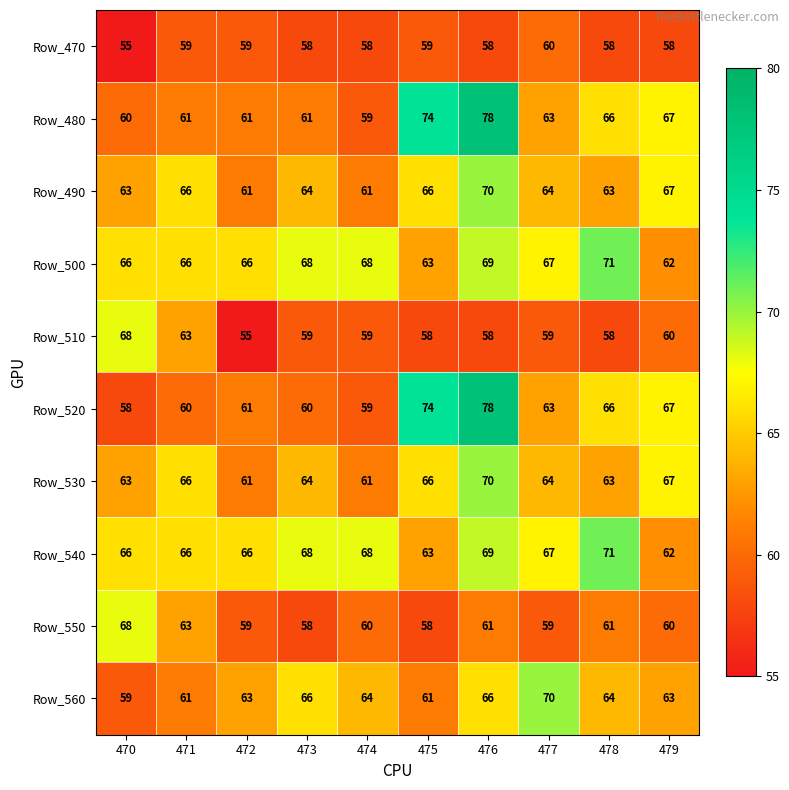

What is the greatest value displayed?

78